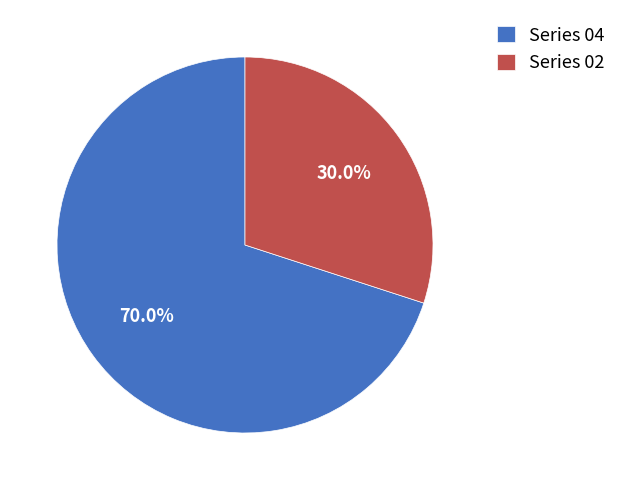

Does any single category account for the majority?

Yes